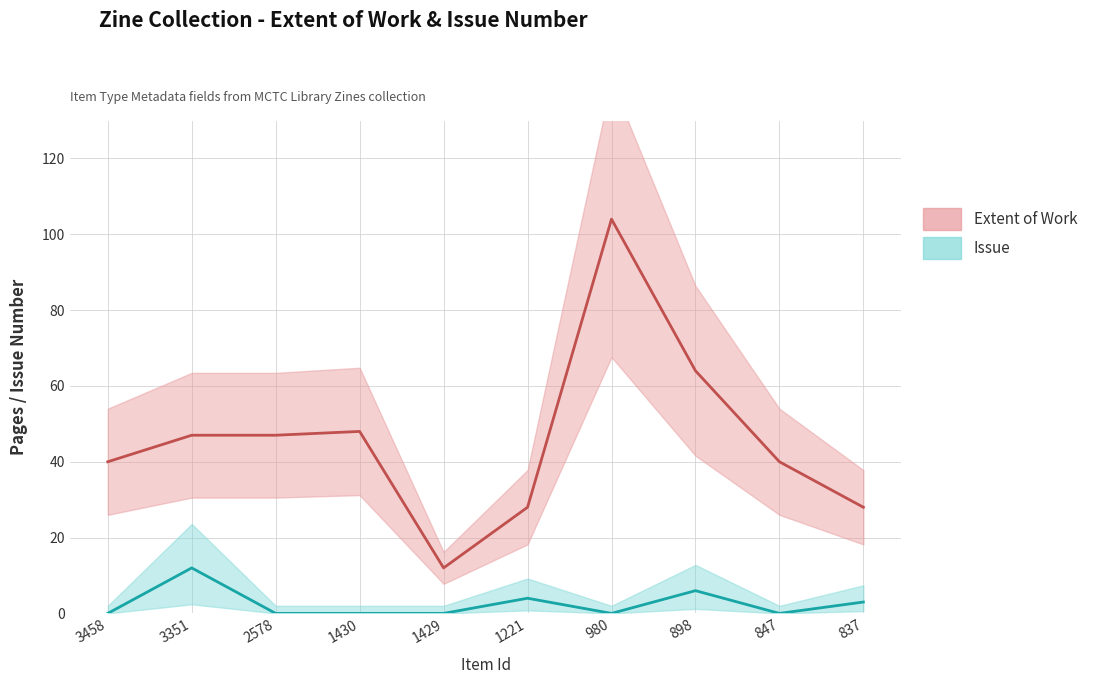

How many data points in Extent of Work are above 47?

3